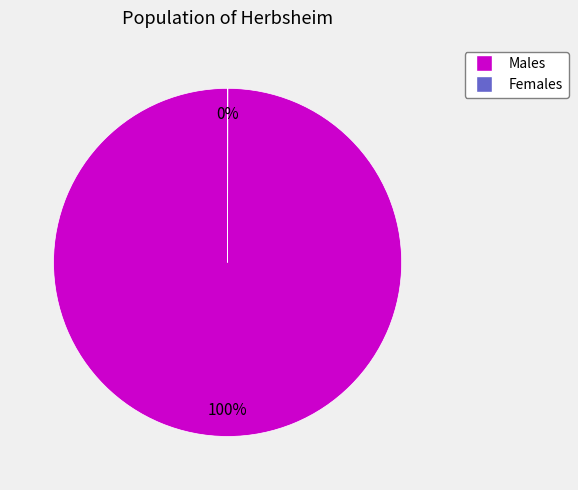

Is there a majority slice in this chart?

Yes